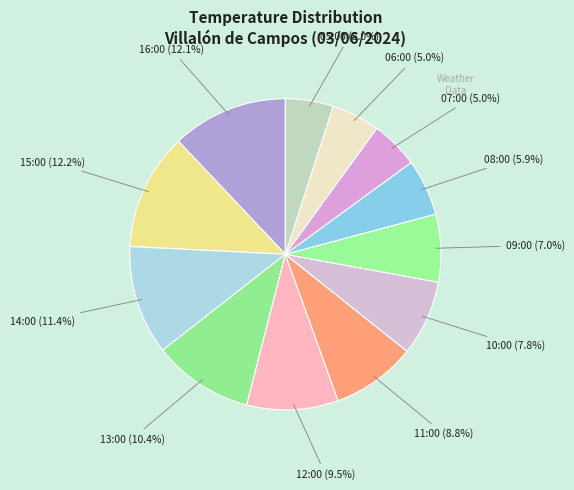

How many slices are in this pie chart?

12